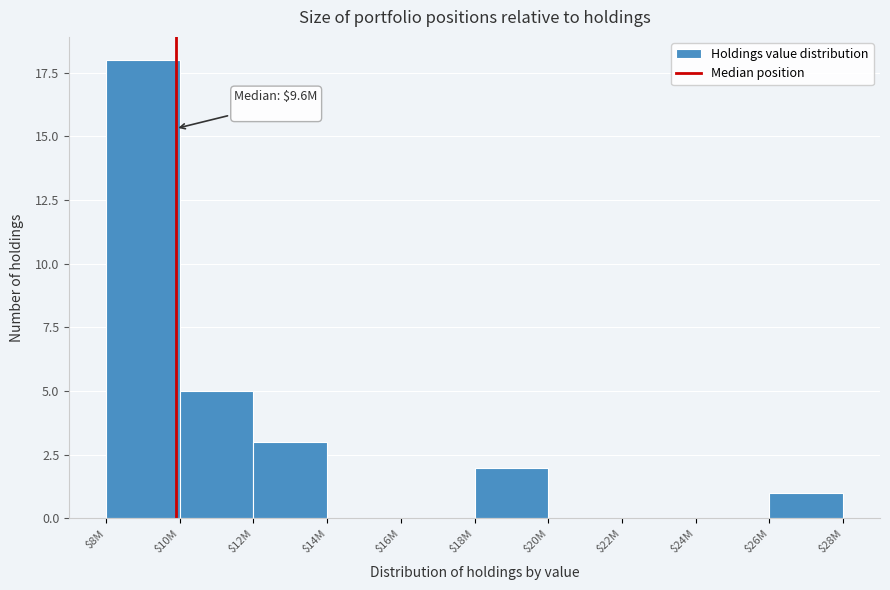

Which category has the highest value across all series?

$8M